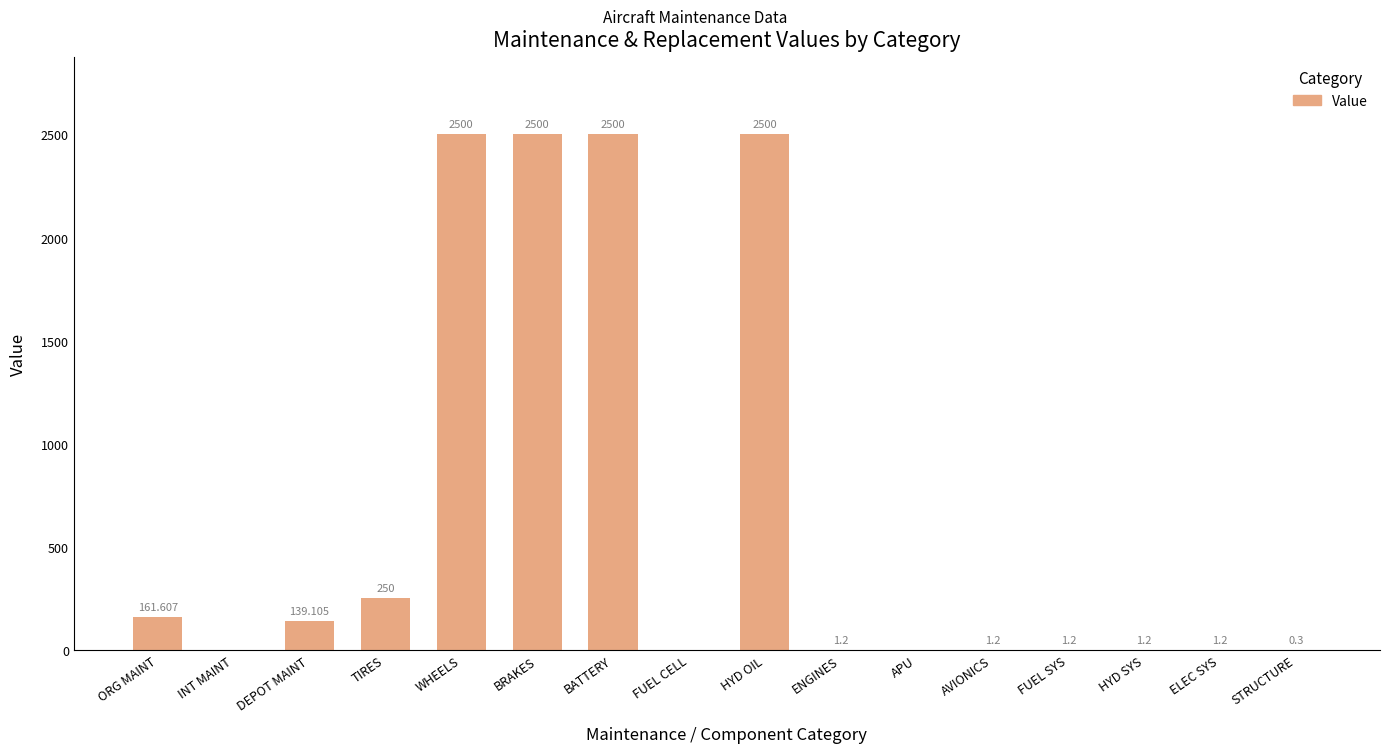

Reading left to right, list all the values displayed in this chart.

ORG MAINT=161.6	INT MAINT=0.0	DEPOT MAINT=139.1	TIRES=250.0	WHEELS=2500.0	BRAKES=2500.0	BATTERY=2500.0	FUEL CELL=0.0	HYD OIL=2500.0	ENGINES=1.2	APU=0.0	AVIONICS=1.2	FUEL SYS=1.2	HYD SYS=1.2	ELEC SYS=1.2	STRUCTURE=0.3